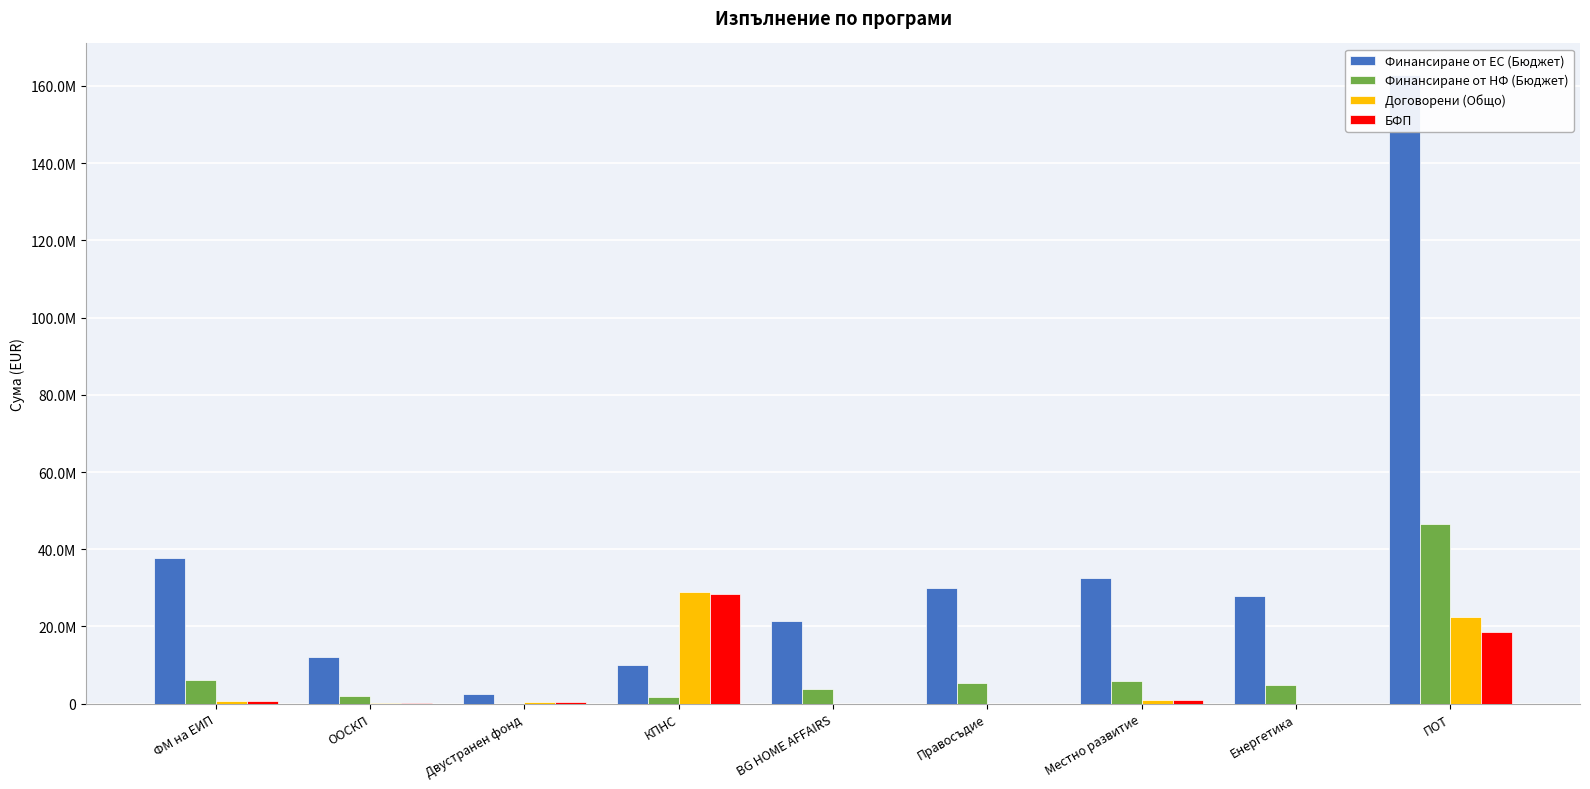

What is the value of the Финансиране от ЕС (Бюджет) bar at the 6th from the left?

29999539.8